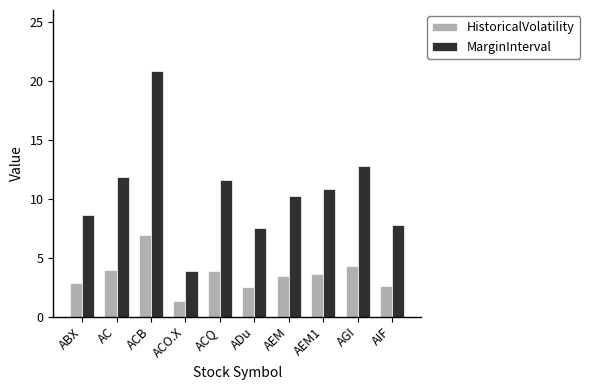

What is the label of the 9th bar from the left?

AGI